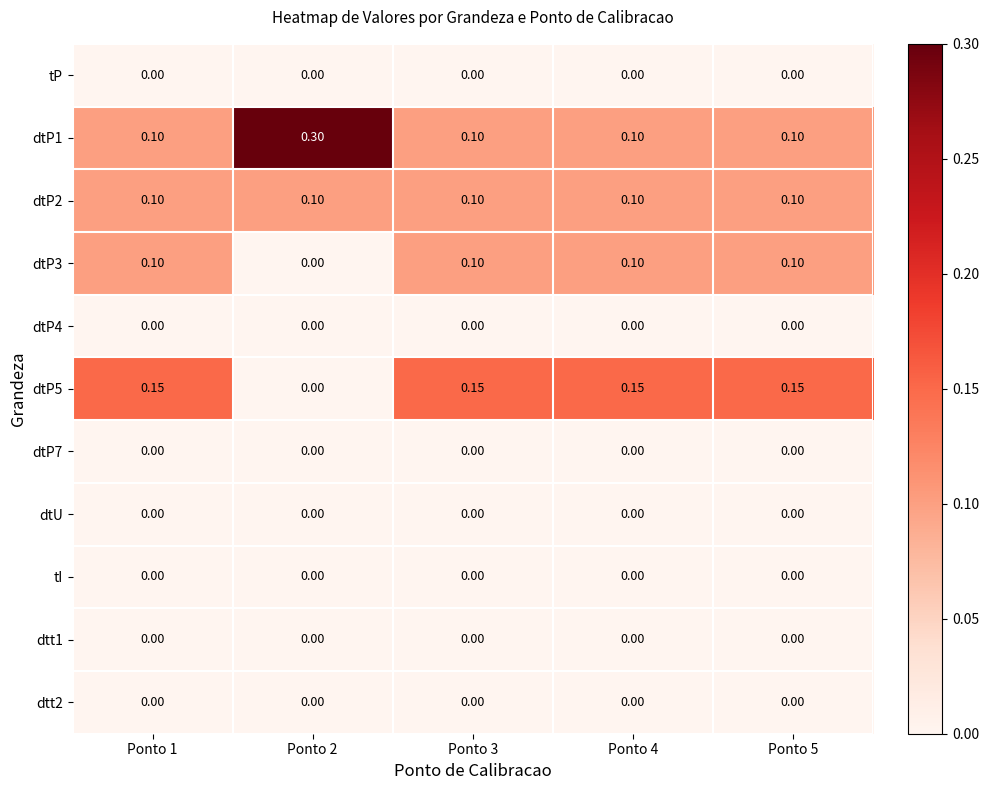

Is the value of dtP2 at Ponto 3 greater than the value of dtP4 at Ponto 4?

Yes